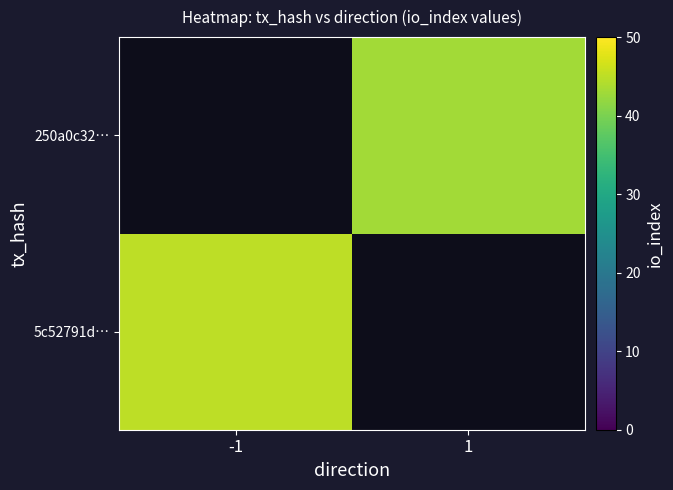

At how many categories does at least one series exceed 43?

1